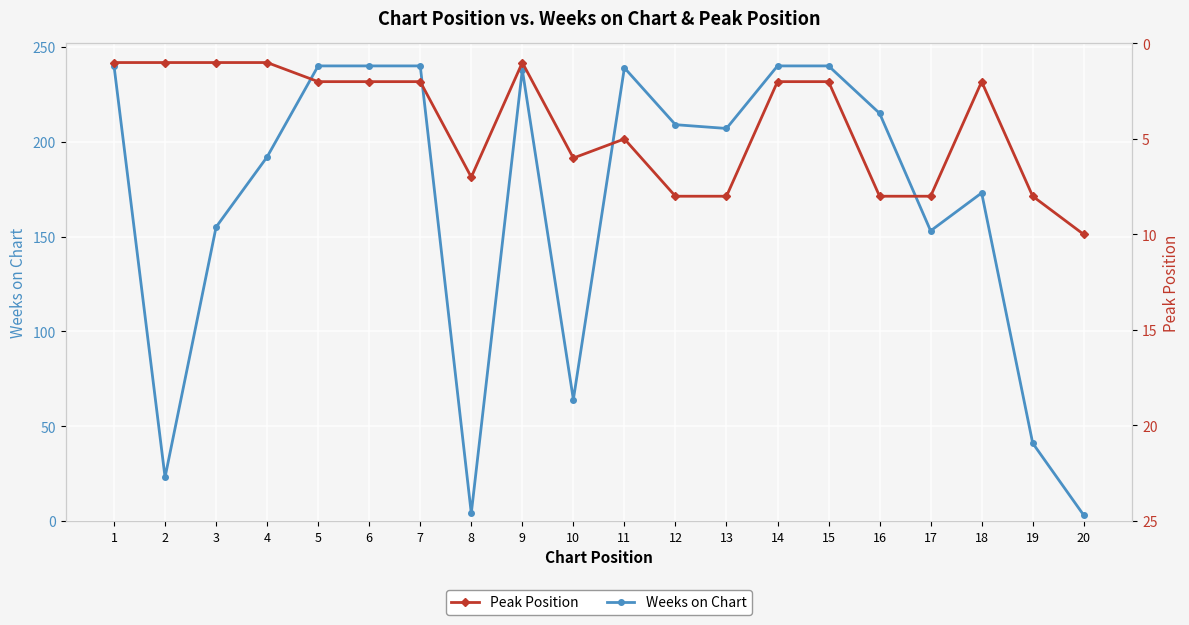

Is the value of Weeks on Chart at 8 greater than the value of Peak Position at 16?

No